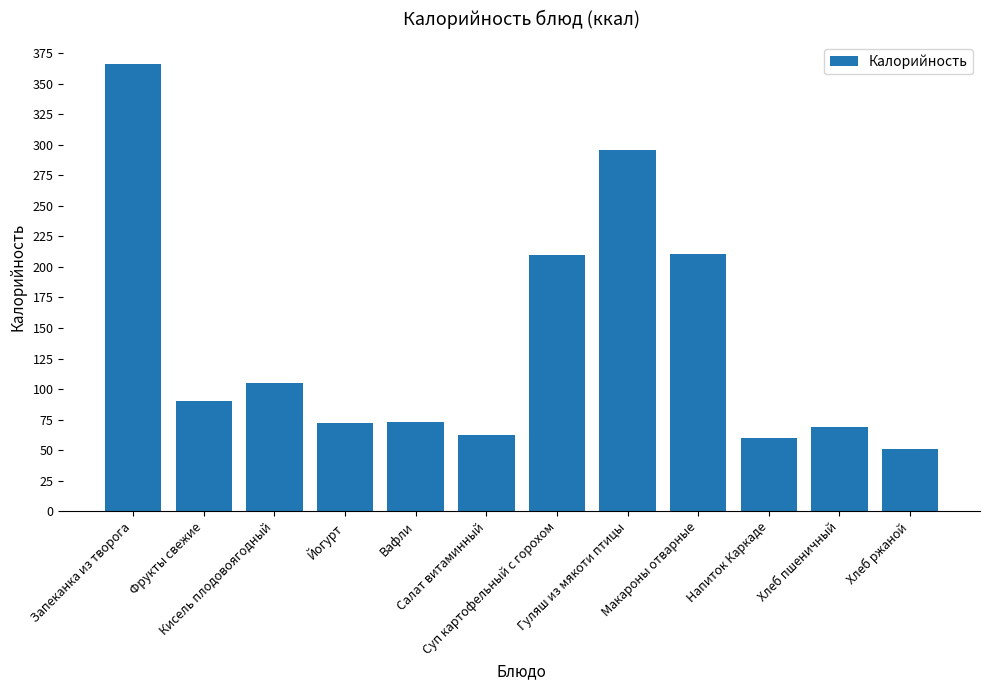

Approximately how many times larger is the value at Вафли compared to Суп картофельный с горохом?

0.3